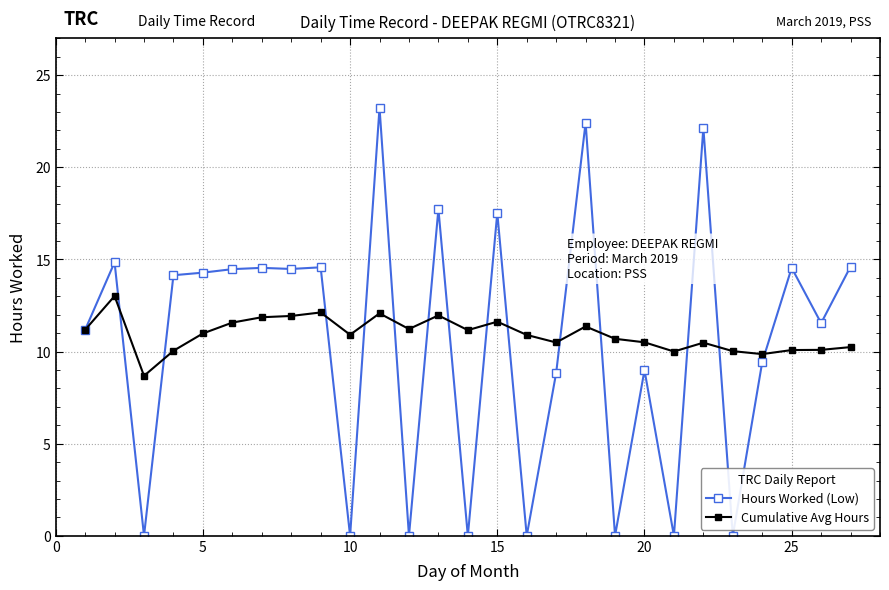

What is the greatest value displayed?

23.2